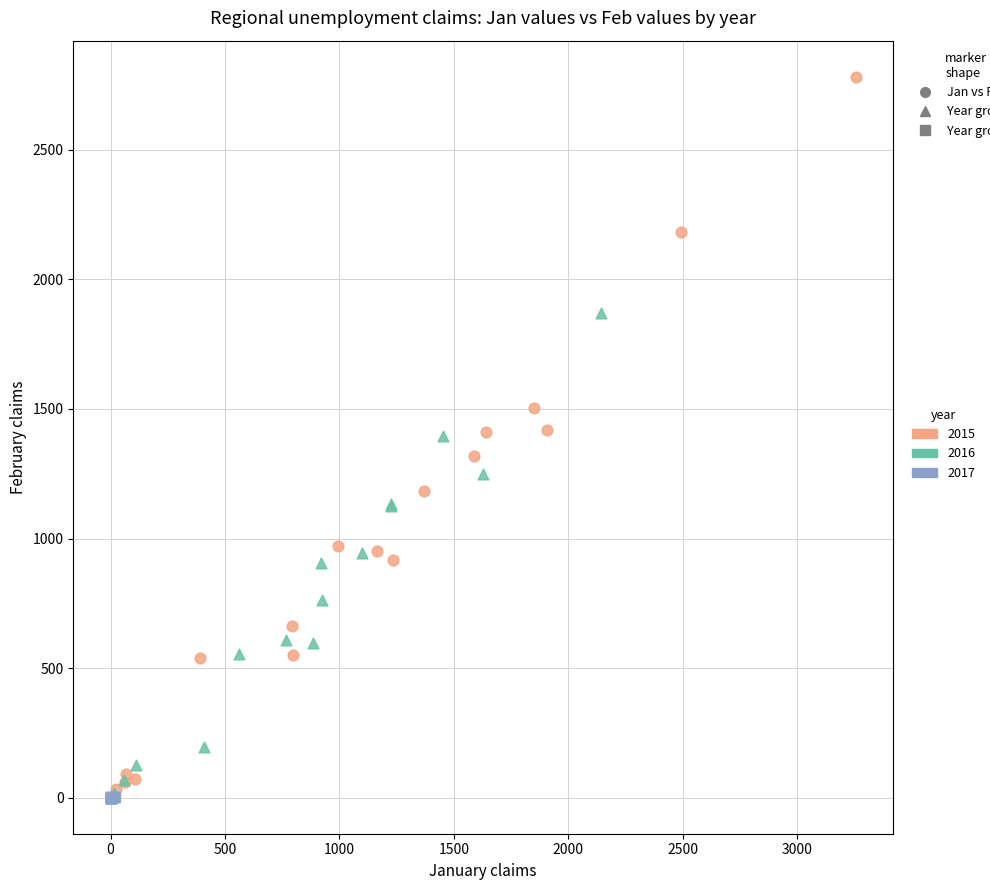

Which series has the largest Y range (max minus min)?

2015